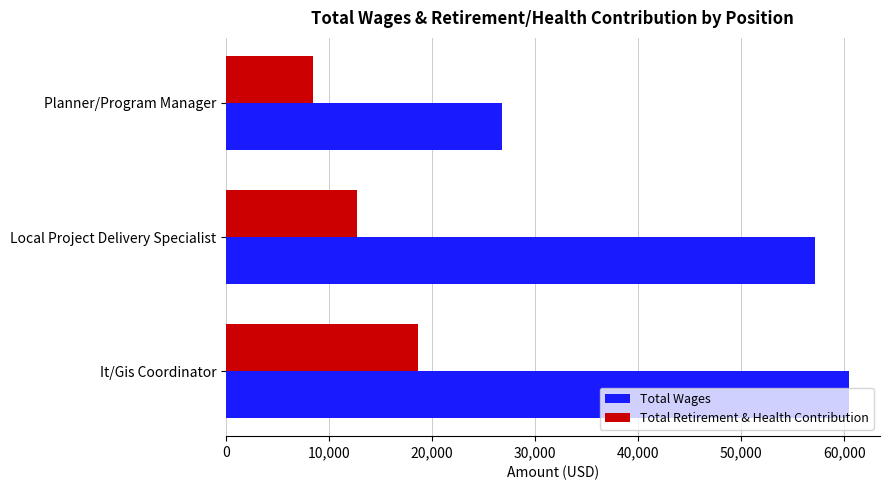

Is it true that Total Wages equals 42224 at Planner/Program Manager?

False